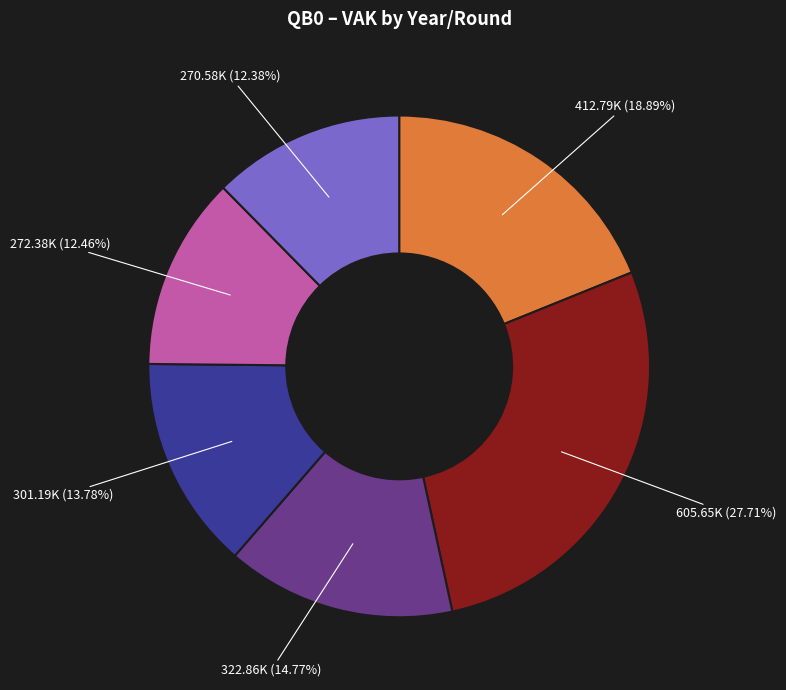

Is there any slice that represents more than half of the pie?

No